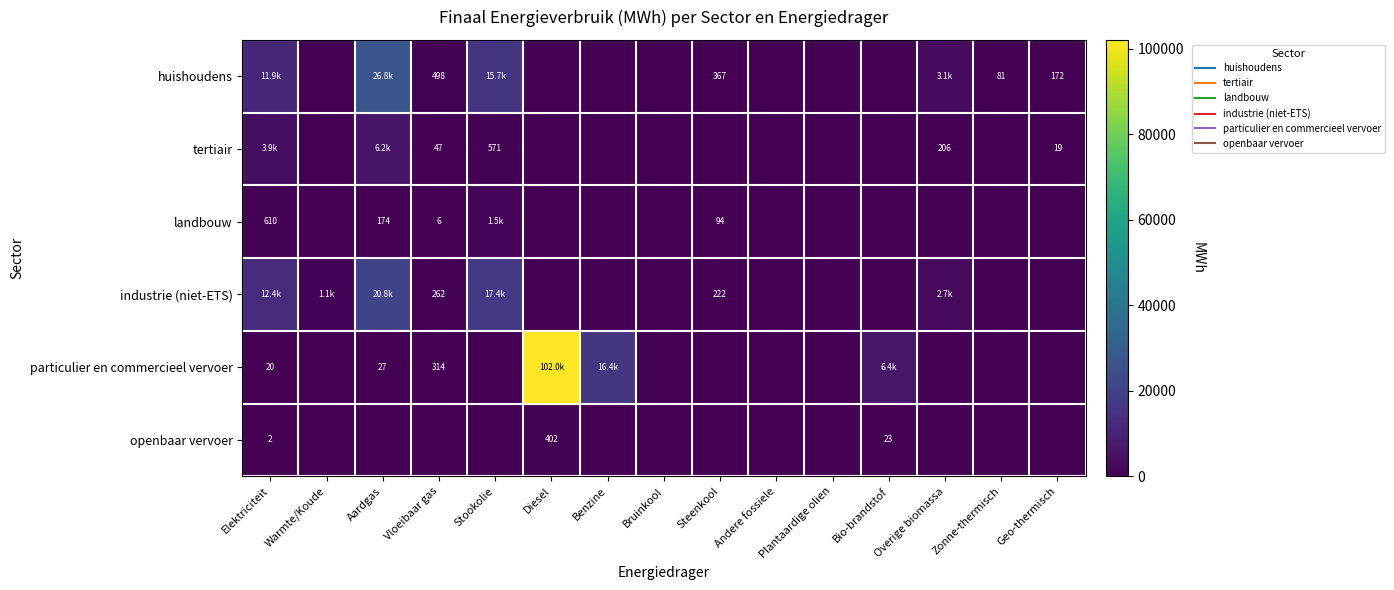

At how many categories does at least one series exceed 32155?

1